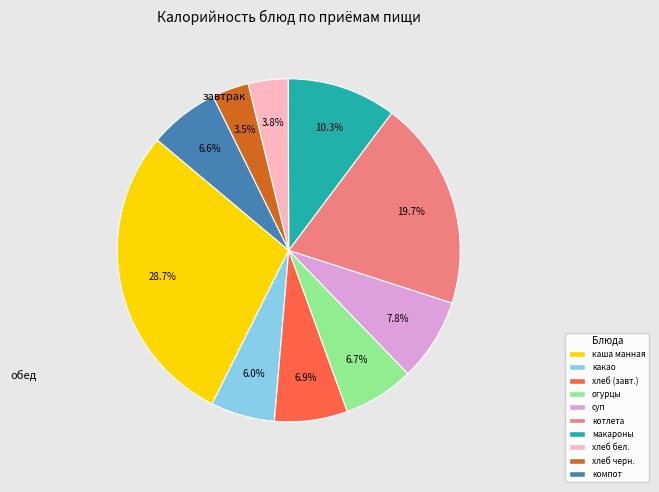

How many slices are in this pie chart?

10